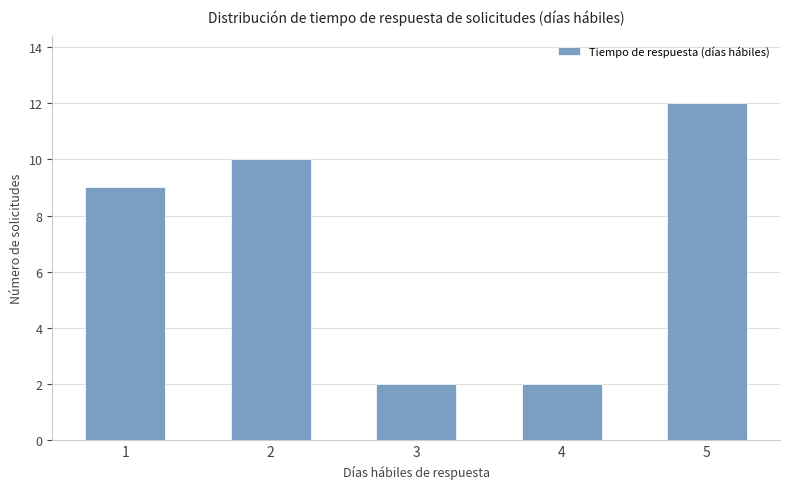

Between 1 and 2, which is larger?

2